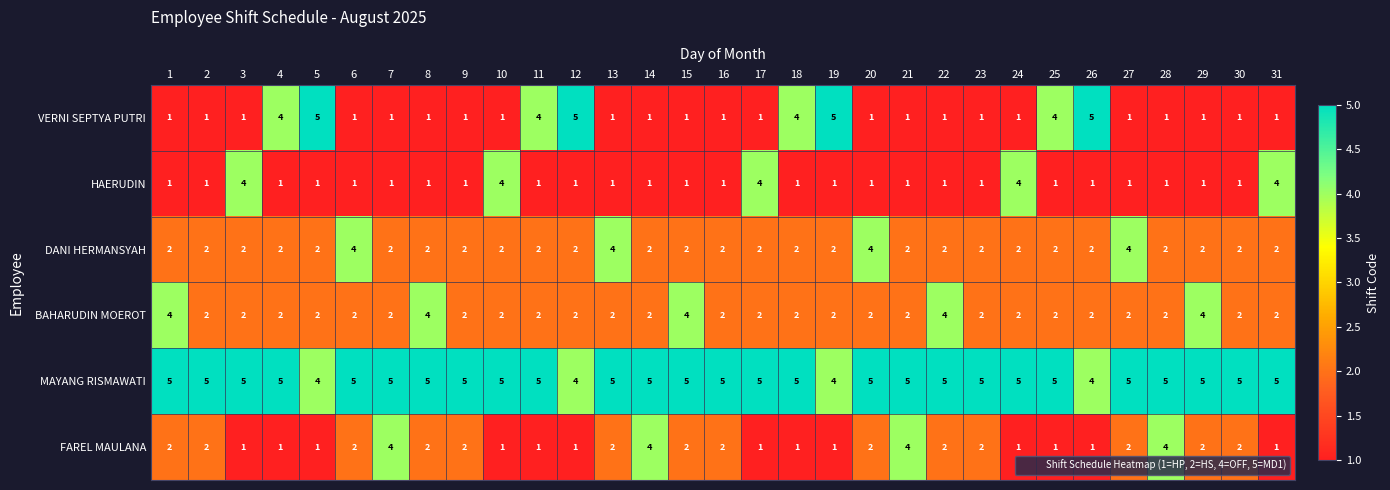

Which series has the largest total across all categories?

MAYANG RISMAWATI